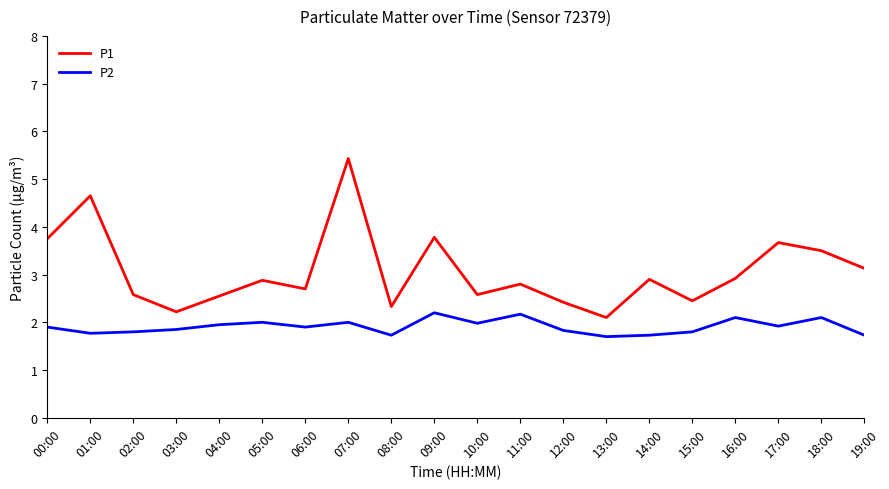

At how many categories does at least one series exceed 2?

20